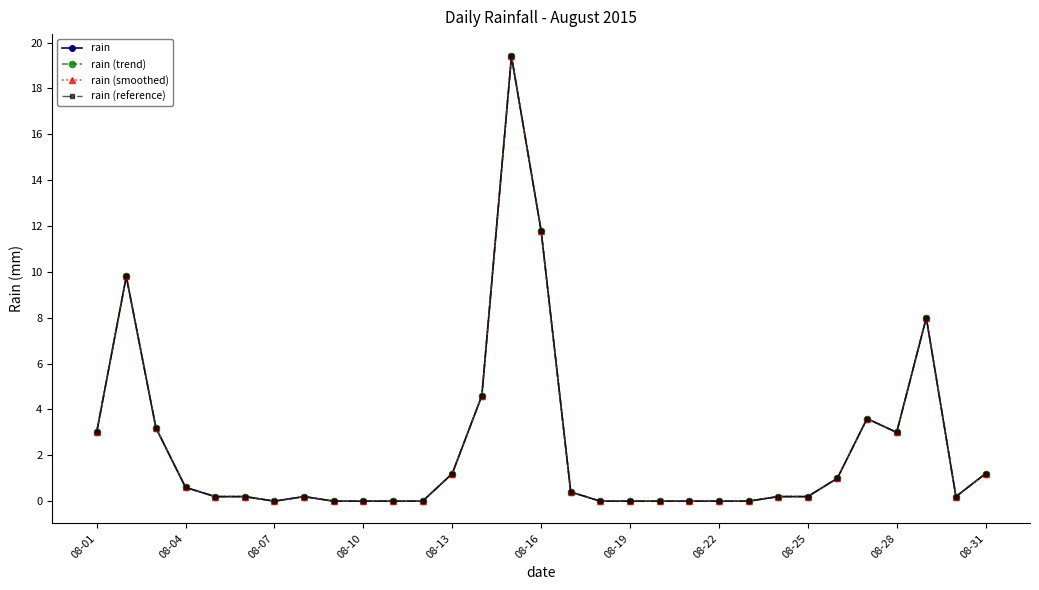

Which series has the widest spread of values?

rain